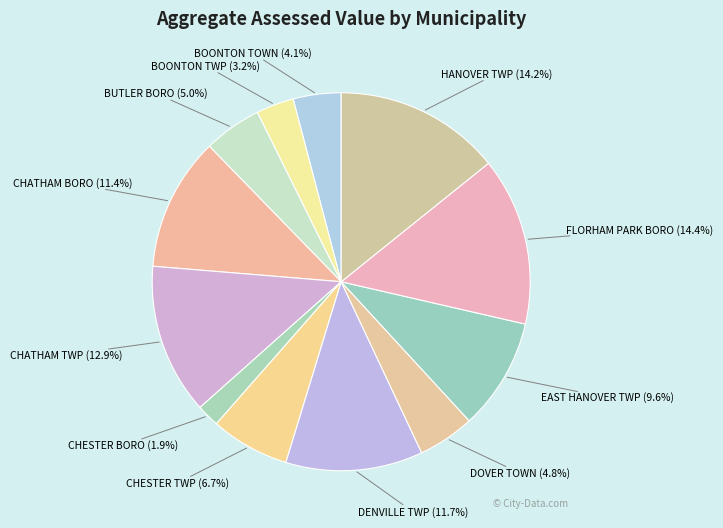

To the nearest percent, what is the combined percentage of CHATHAM BORO and CHATHAM TWP?

24%